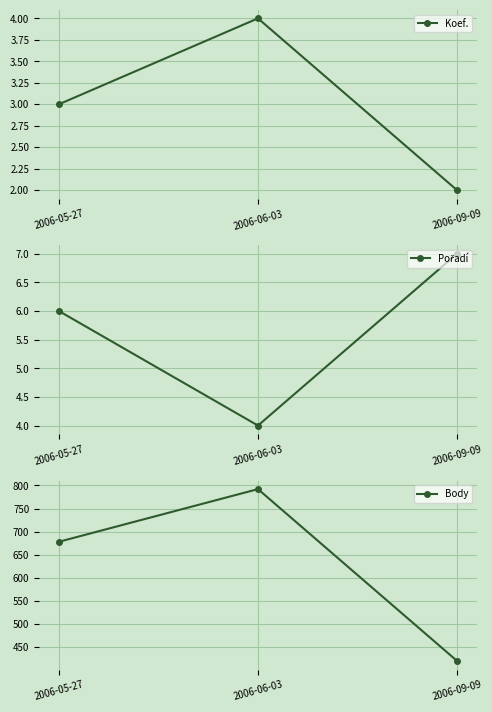

The Koef. series shows 4 at 2006-06-03. True or false?

True